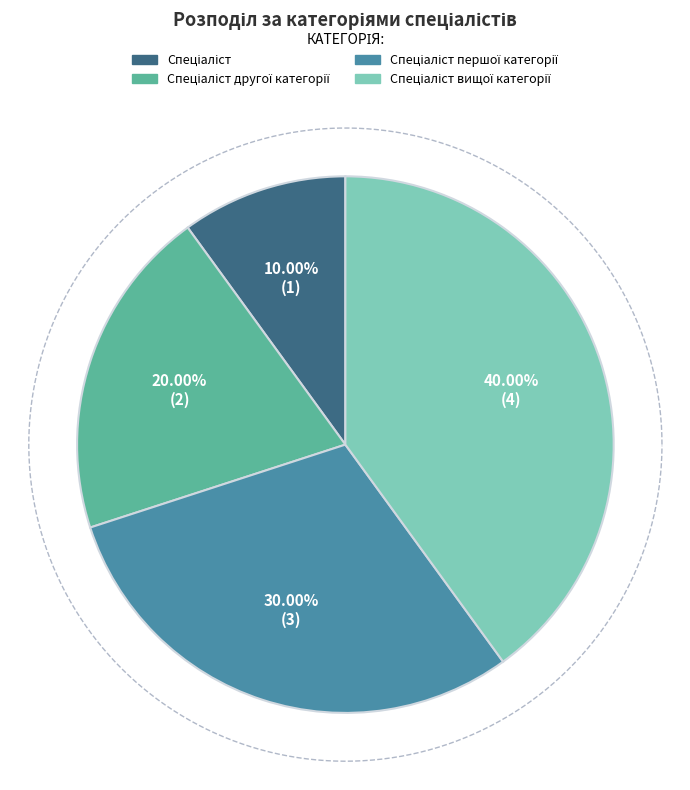

Is there any slice that represents more than half of the pie?

No